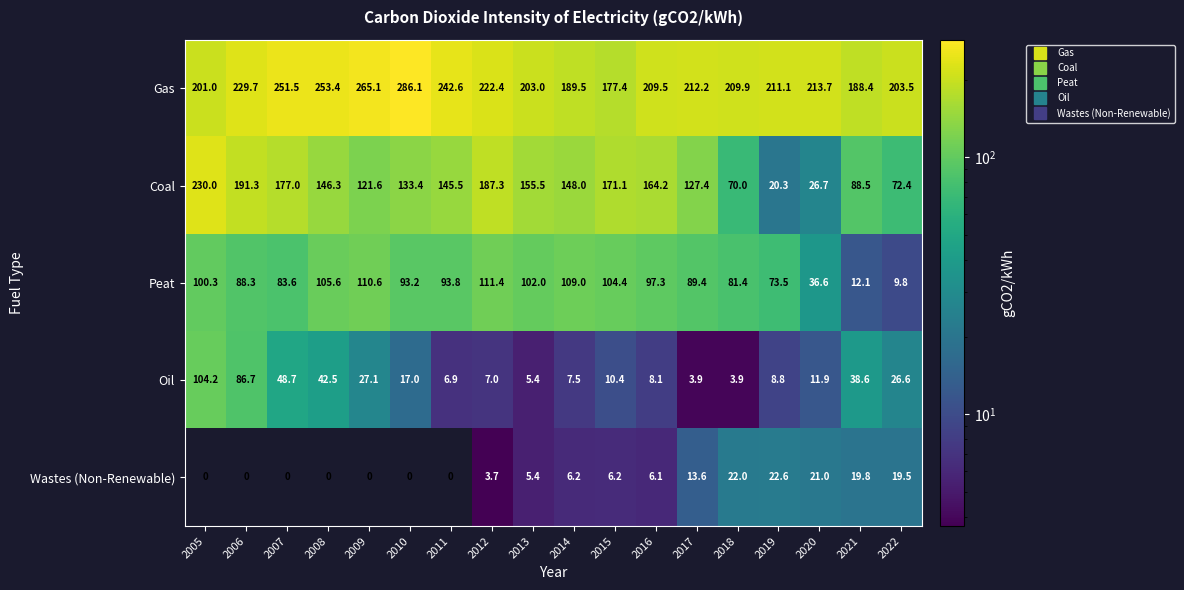

What is the highest value of the Coal series?

230.0